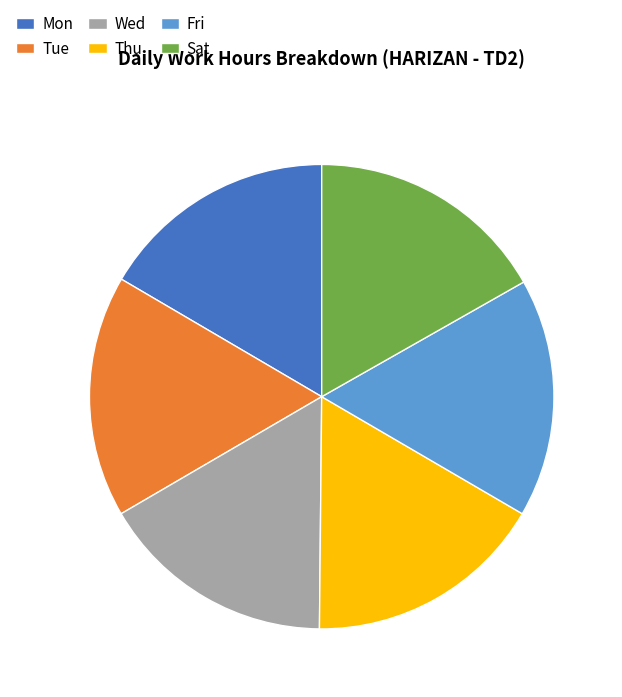

What is the ratio of the value at Thu to the value at Mon?

1.0